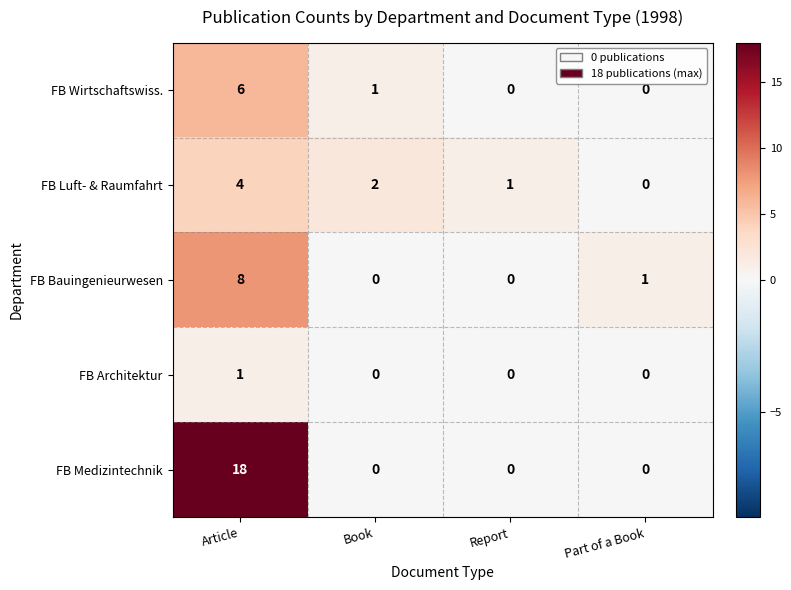

What is the total value across all series at Book?

3